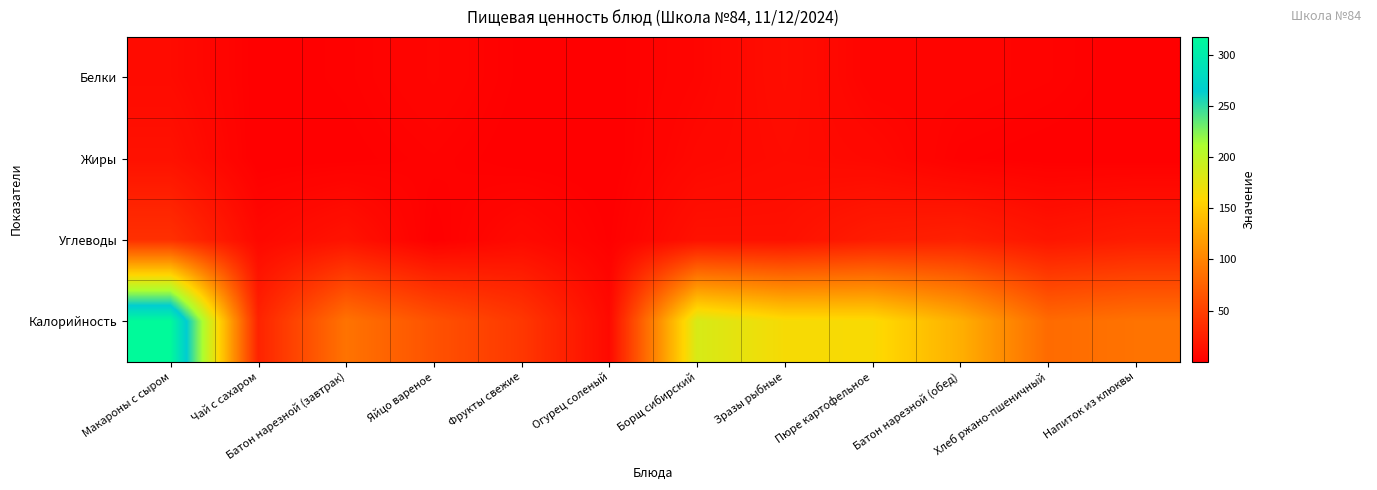

What is the difference between the highest and lowest values at Яйцо вареное?

62.7